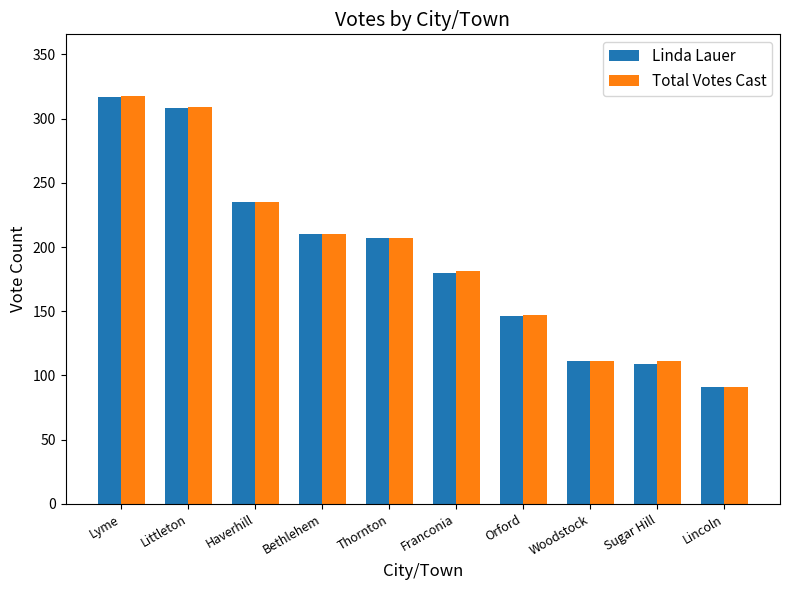

How many categories are shown in the chart?

10